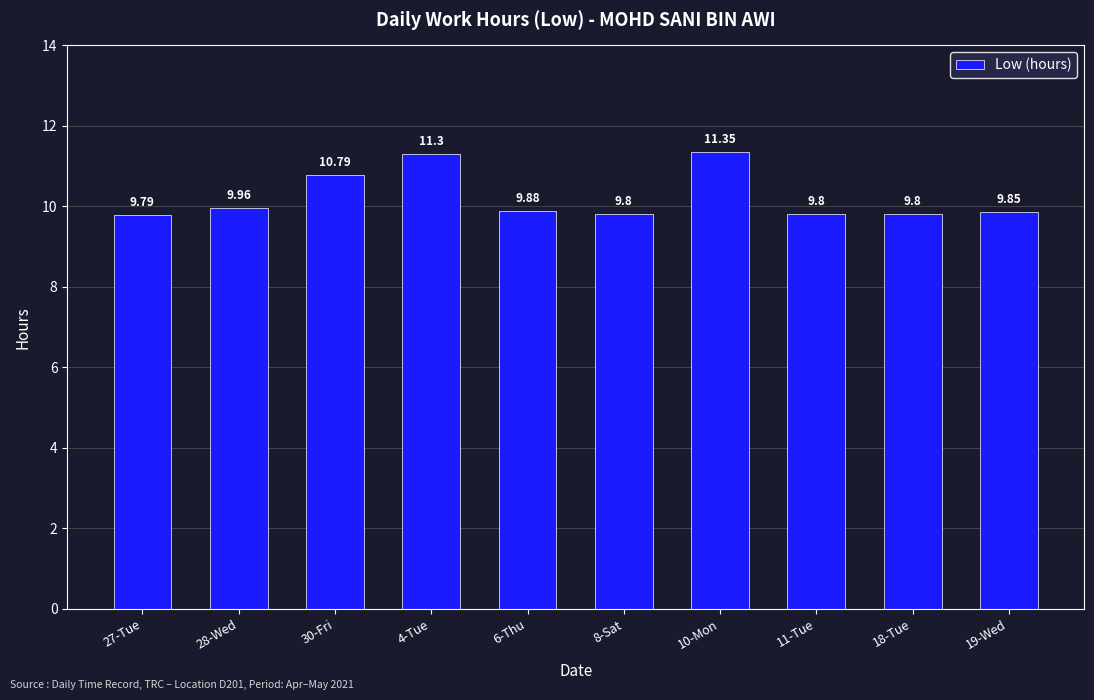

What is the difference between the maximum and minimum values?

1.6